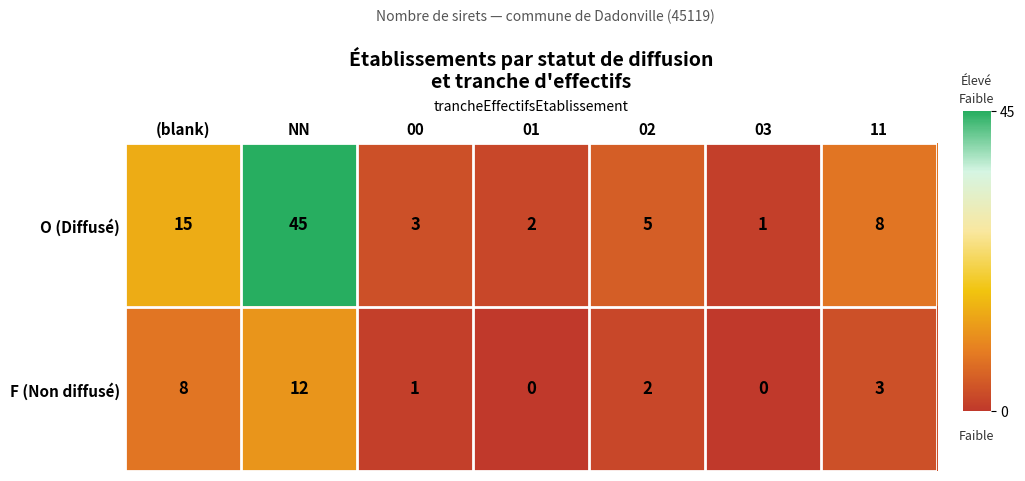

What is the total value across all series at 00?

4